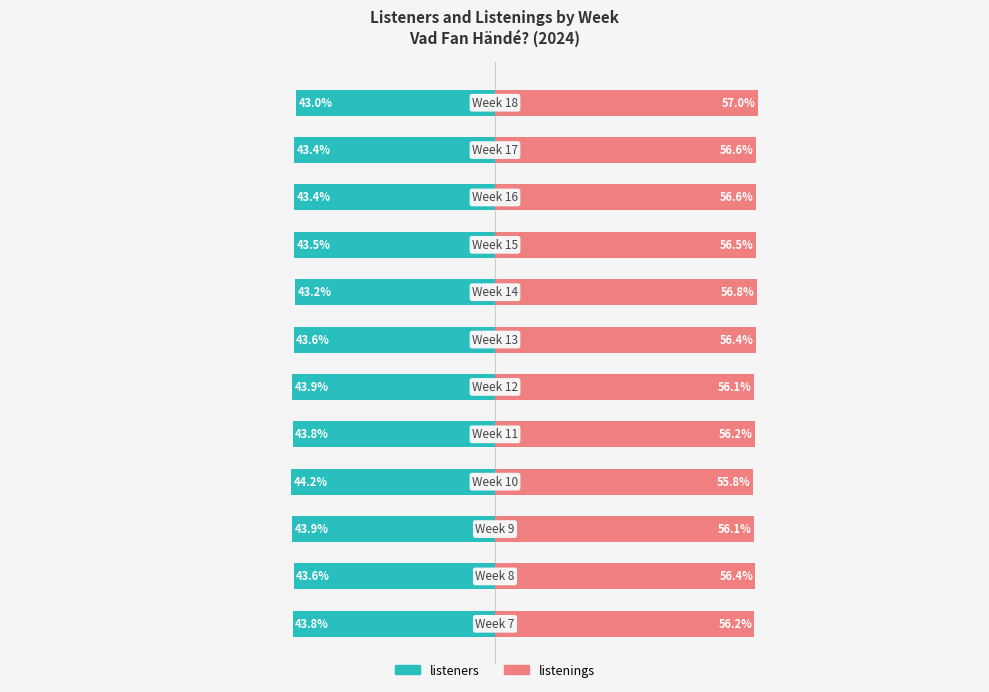

Which series has the widest spread of values?

listeners